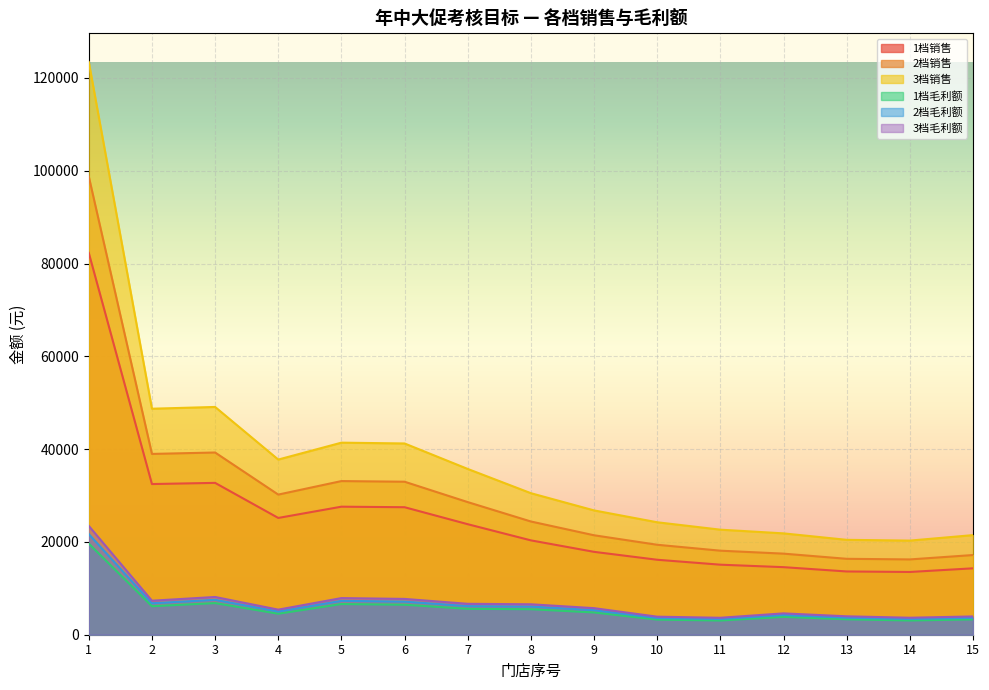

True or false: 1档毛利额 has more than 2 points higher than both neighbors.

True